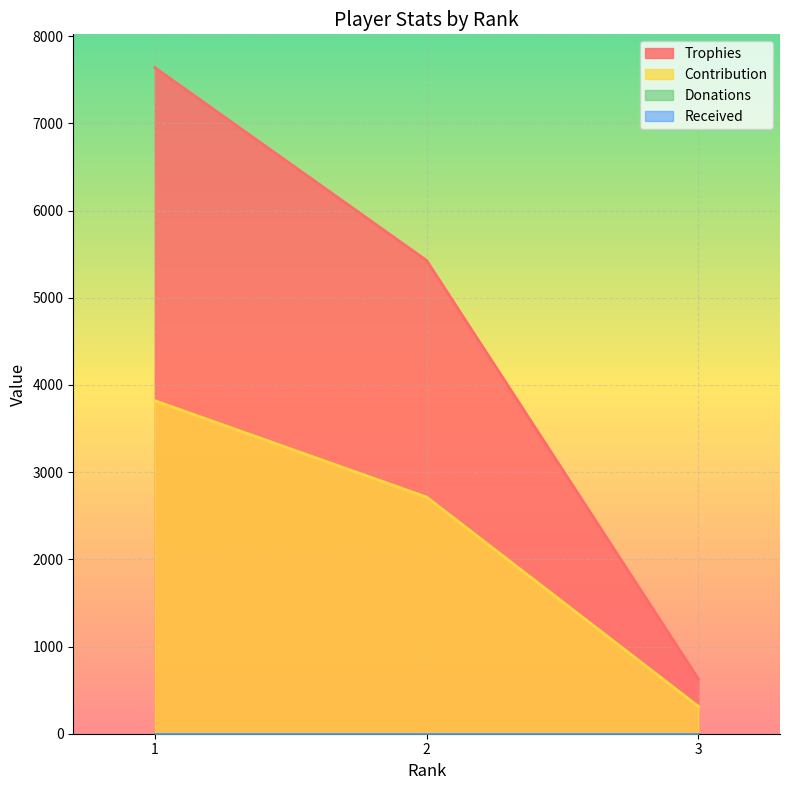

Where does the Contribution series first go above 2714?

1